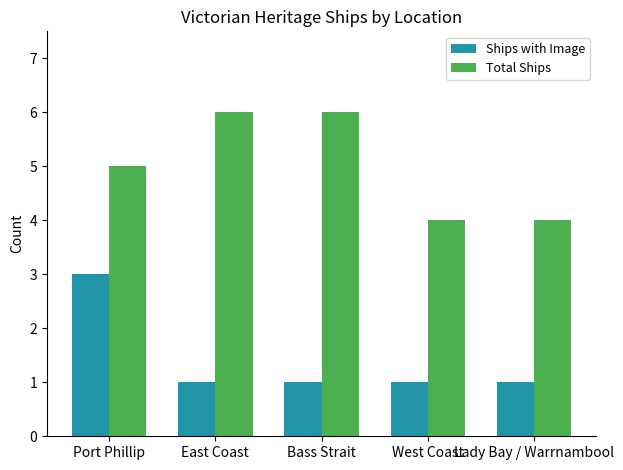

What is the maximum value for Total Ships?

6